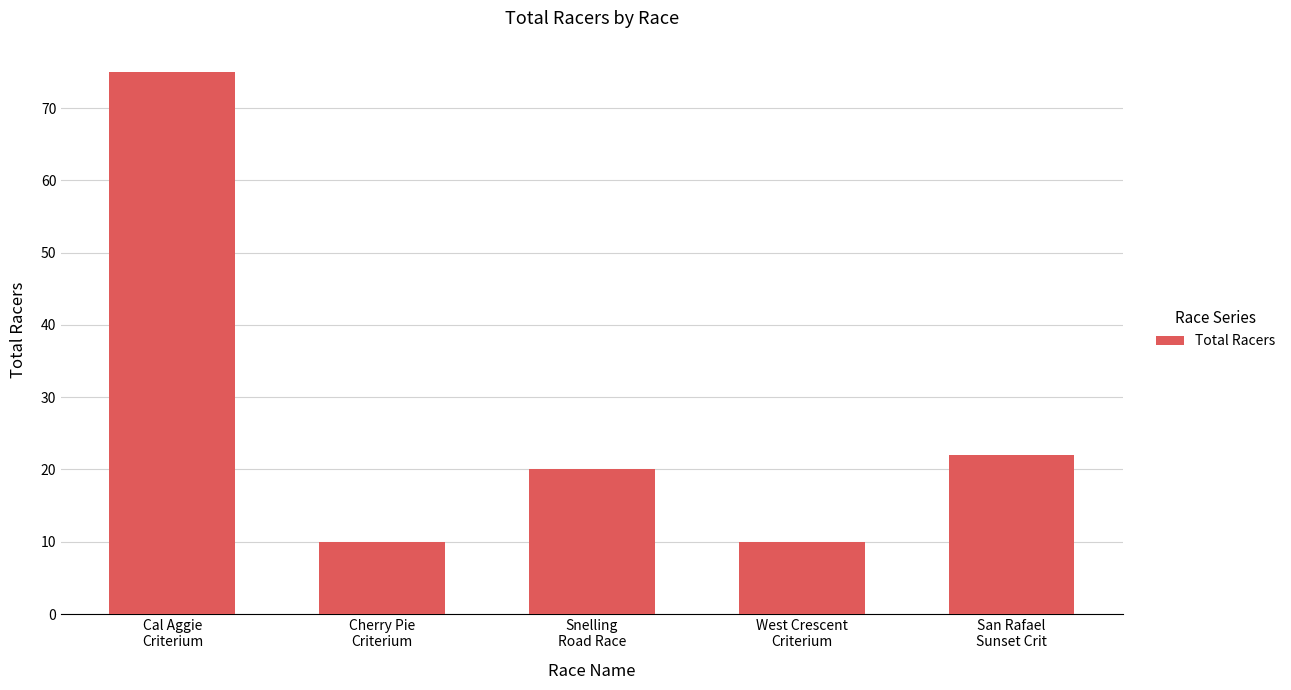

At which category does the chart reach its peak across all series?

Cal Aggie
Criterium